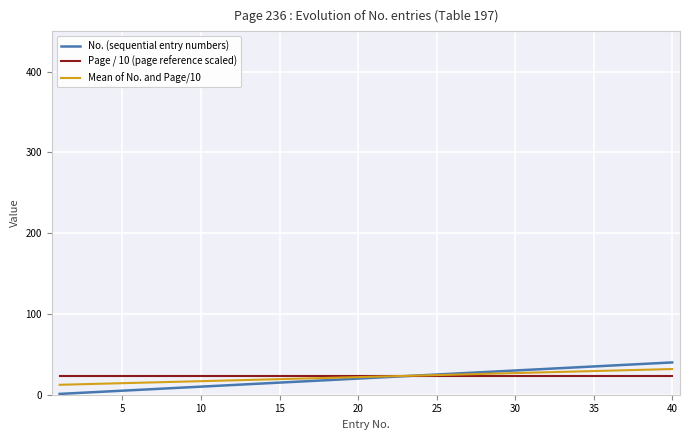

Which series has the widest spread of values?

No. (sequential entry numbers)